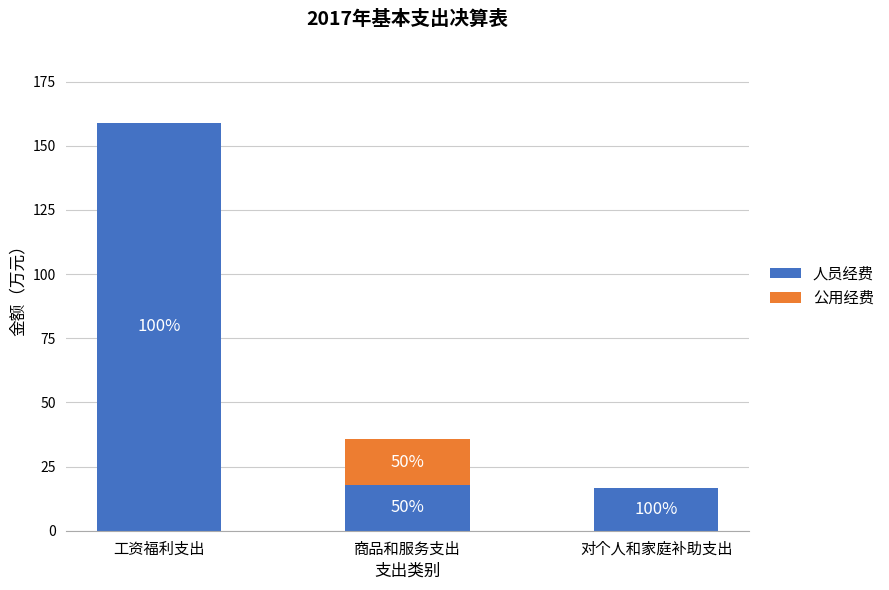

Are the bars horizontal?

No